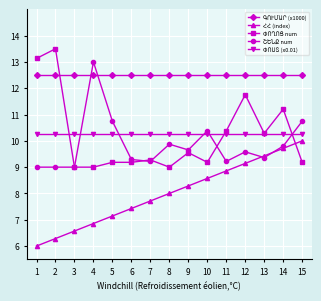

What is the total value across all series at 7?

49.0